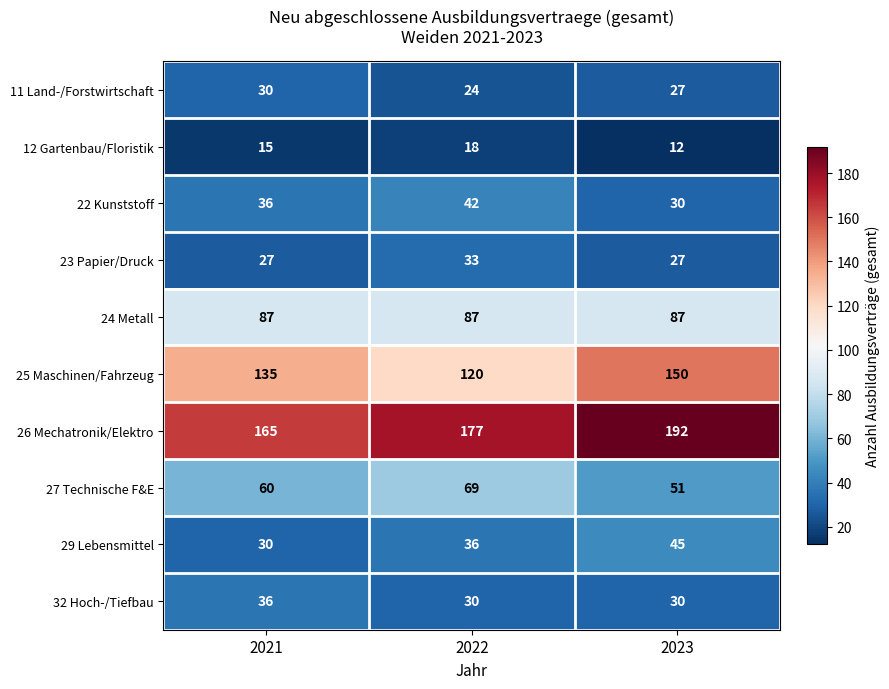

Reading left to right, what are all the values shown in this chart?

11 Land-/Forstwirtschaft: 30	24	27
12 Gartenbau/Floristik: 15	18	12
22 Kunststoff: 36	42	30
23 Papier/Druck: 27	33	27
24 Metall: 87	87	87
25 Maschinen/Fahrzeug: 135	120	150
26 Mechatronik/Elektro: 165	177	192
27 Technische F&E: 60	69	51
29 Lebensmittel: 30	36	45
32 Hoch-/Tiefbau: 36	30	30